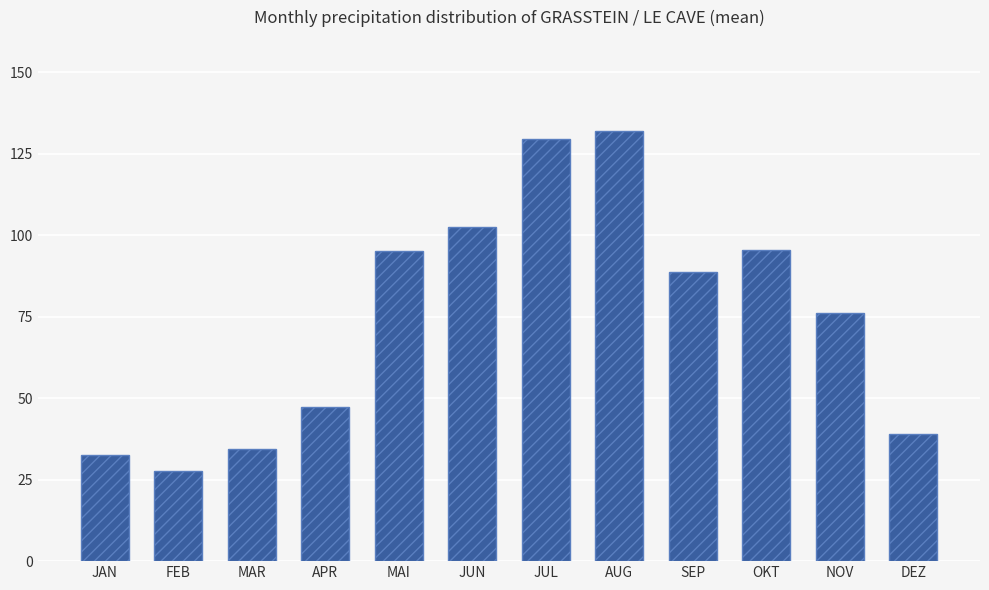

The chart shows a value of 102.5 at JUN. True or false?

True